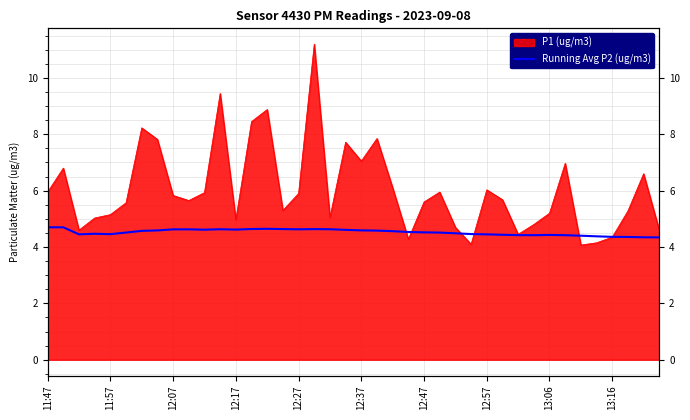

What is the change in value from 16 to 25?

-0.1